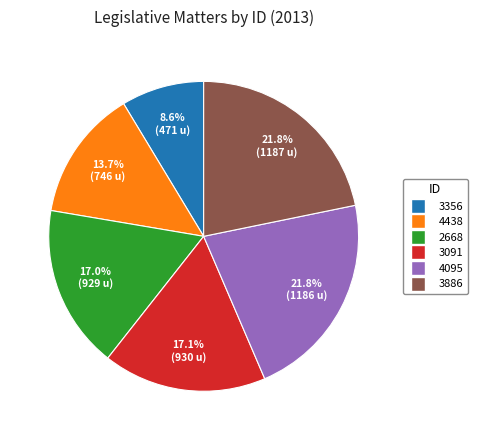

To the nearest percent, what is the difference between the largest and smallest slice percentages?

13%